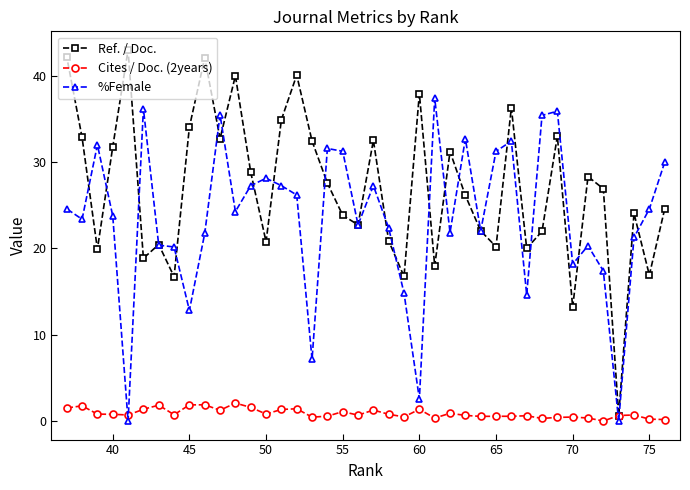

True or false: Cites / Doc. (2years) and %Female intersect in this chart.

True